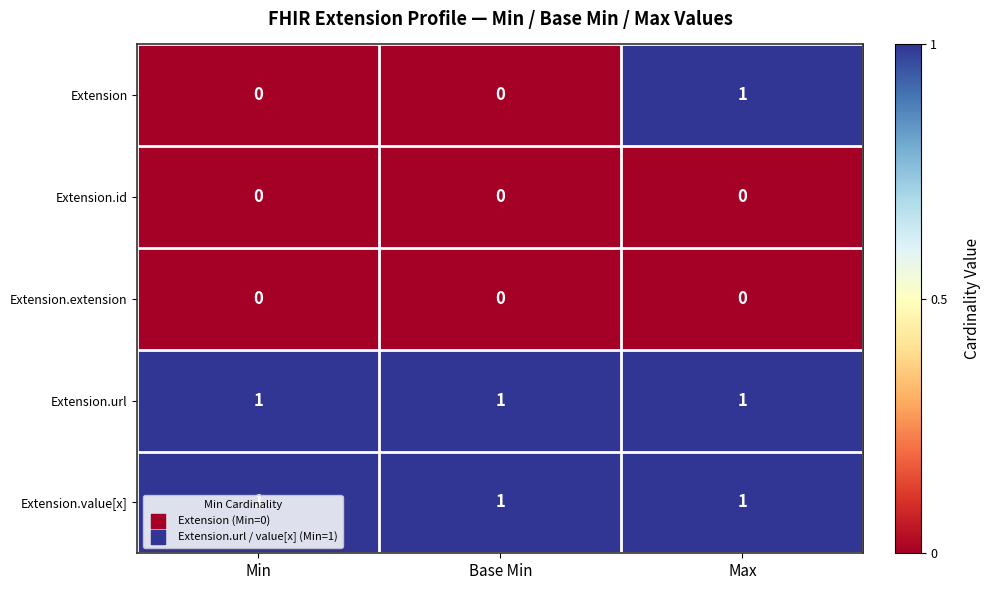

Which series has the widest spread of values?

Extension